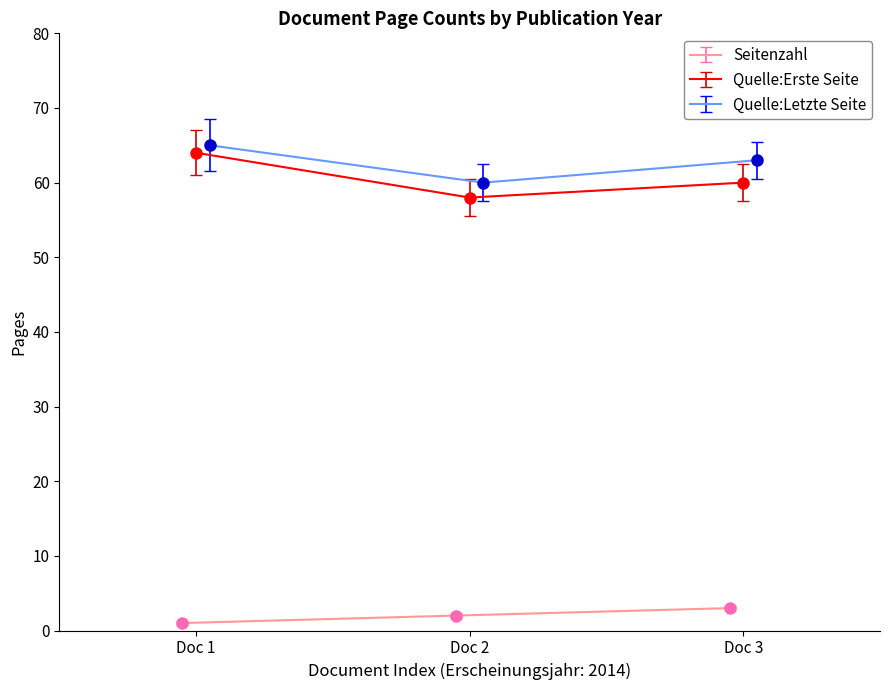

What is the difference between the highest and lowest values at 2014?

64